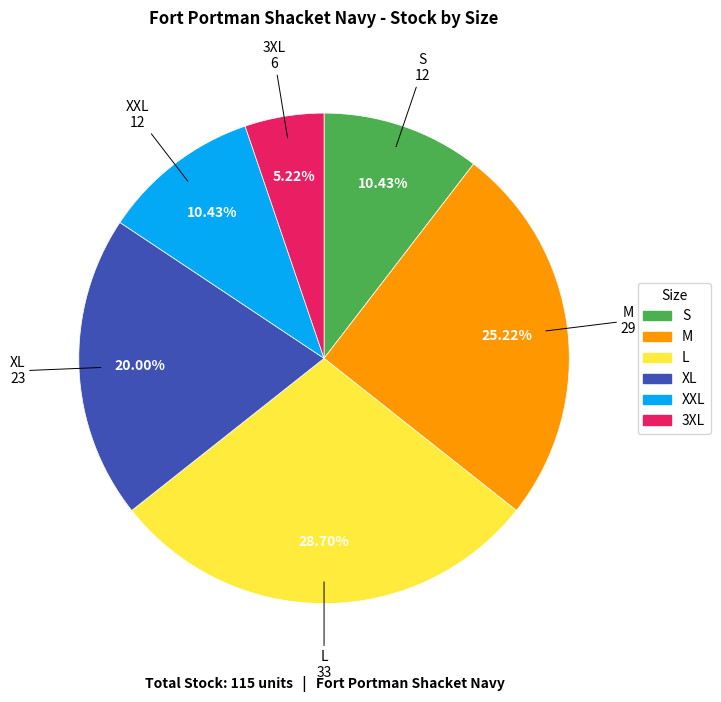

How many slices are in this pie chart?

6